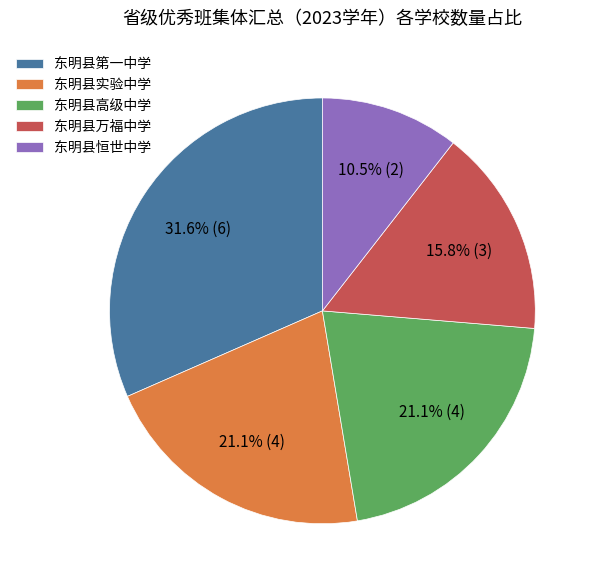

What percentage is the 东明县万福中学 slice, to the nearest percent?

16%